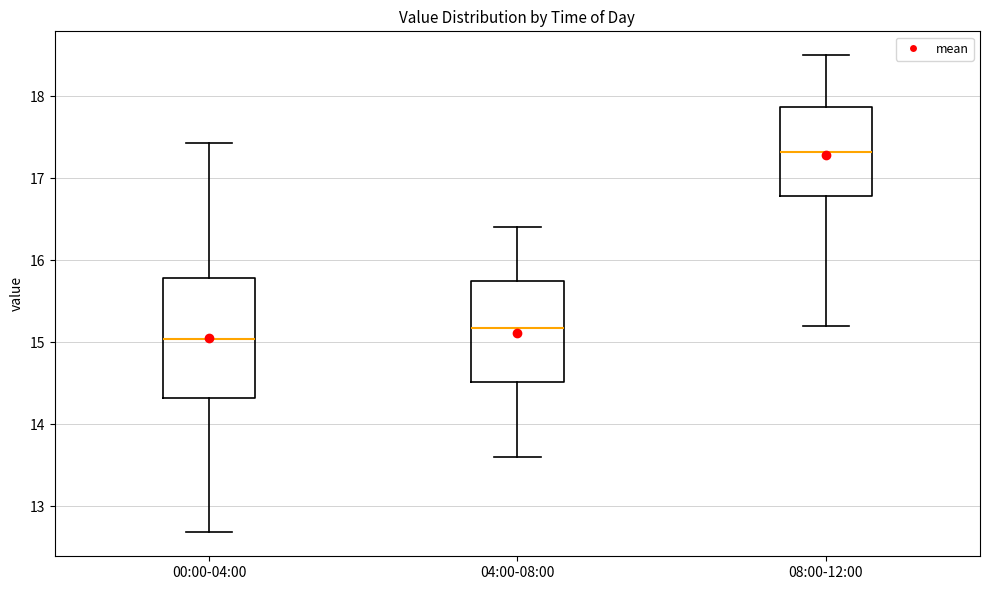

Reading left to right, read every box against the y-axis: the position of its median line, the range the box covers, and the ends of its whiskers. The values are not printed on the chart, so give them approximately, as read against the axis.

00:00-04:00: median 15.0, box 14.3 to 15.8, whiskers 12.7 to 17.4
04:00-08:00: median 15.2, box 14.5 to 15.7, whiskers 13.6 to 16.4
08:00-12:00: median 17.3, box 16.8 to 17.9, whiskers 15.2 to 18.5